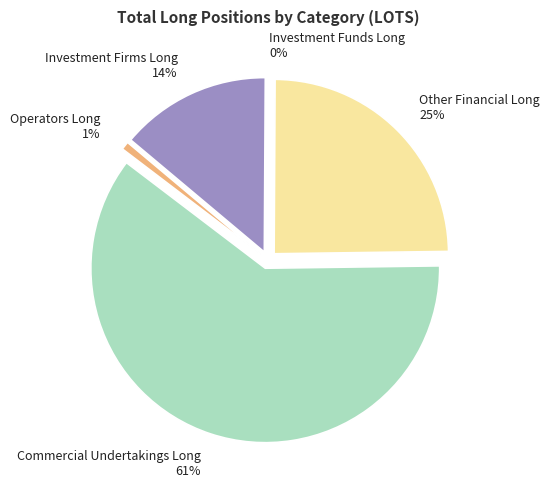

How many segments does this pie chart have?

5